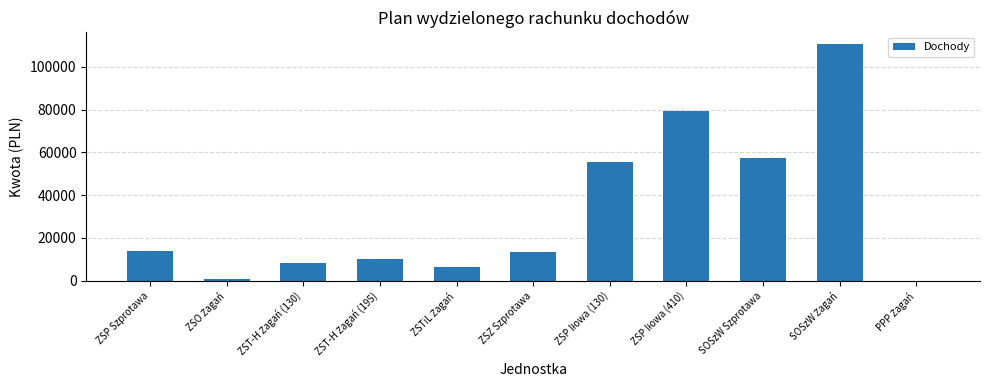

What is the sum of all values?

355046